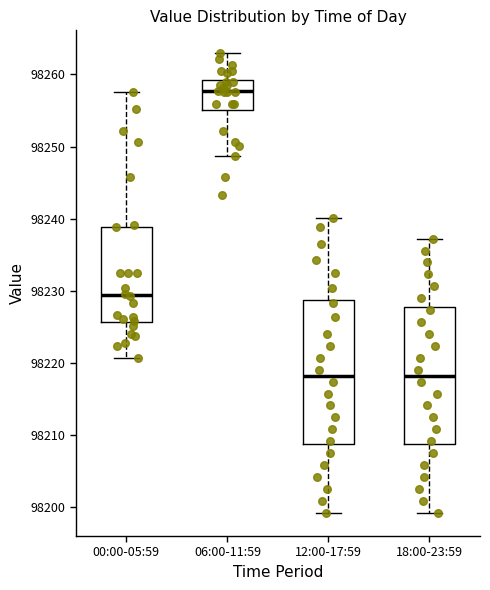

Reading left to right, transcribe this box plot: for each box, give where its median line is, the range the box spans, and where its two whiskers end, as read against the y-axis. The values are not printed on the chart, so give them approximately, as read against the axis.

00:00-05:59: median 98229, box 98226 to 98239, whiskers 98221 to 98258
06:00-11:59: median 98258, box 98255 to 98259, whiskers 98249 to 98263
12:00-17:59: median 98218, box 98209 to 98229, whiskers 98199 to 98240
18:00-23:59: median 98218, box 98209 to 98228, whiskers 98199 to 98237